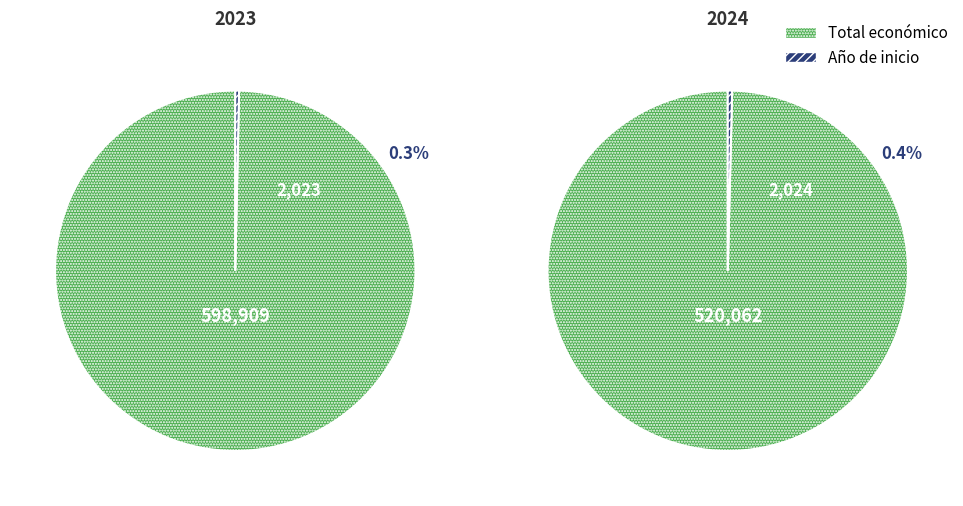

Does any single category account for the majority?

Yes